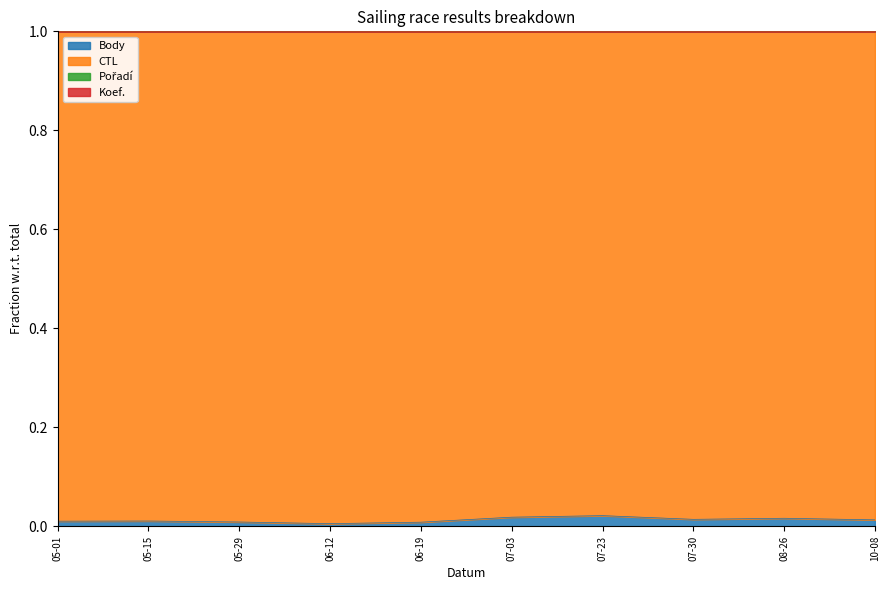

Count the Pořadí values in the range 0 to 1.

10